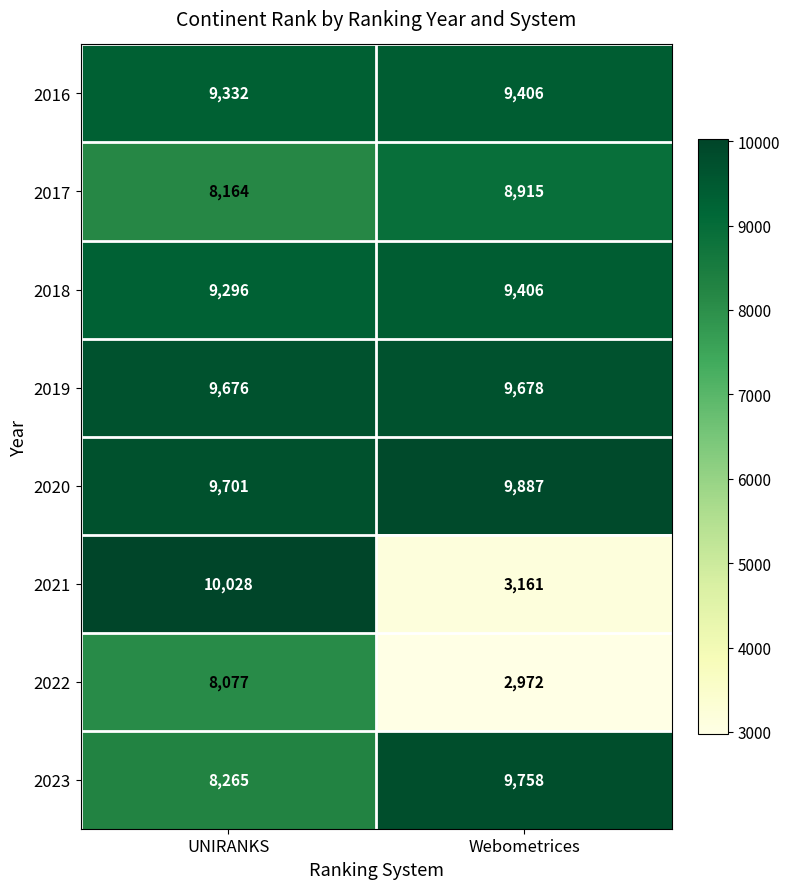

At which label is 2019 closest to 9677?

UNIRANKS